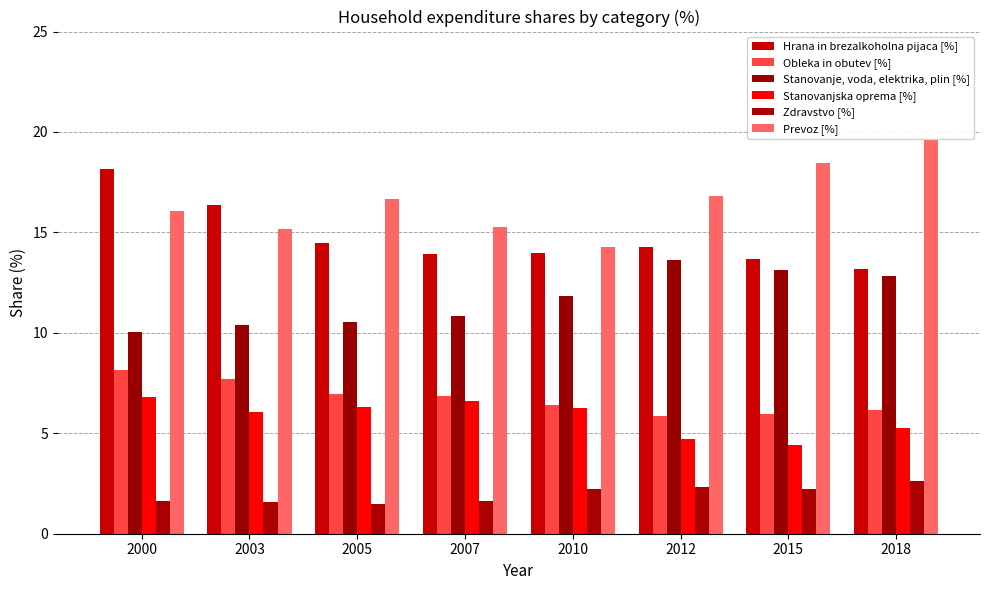

Is the value of Stanovanje, voda, elektrika, plin [%] at 2012 greater than the value of Obleka in obutev [%] at 2000?

Yes